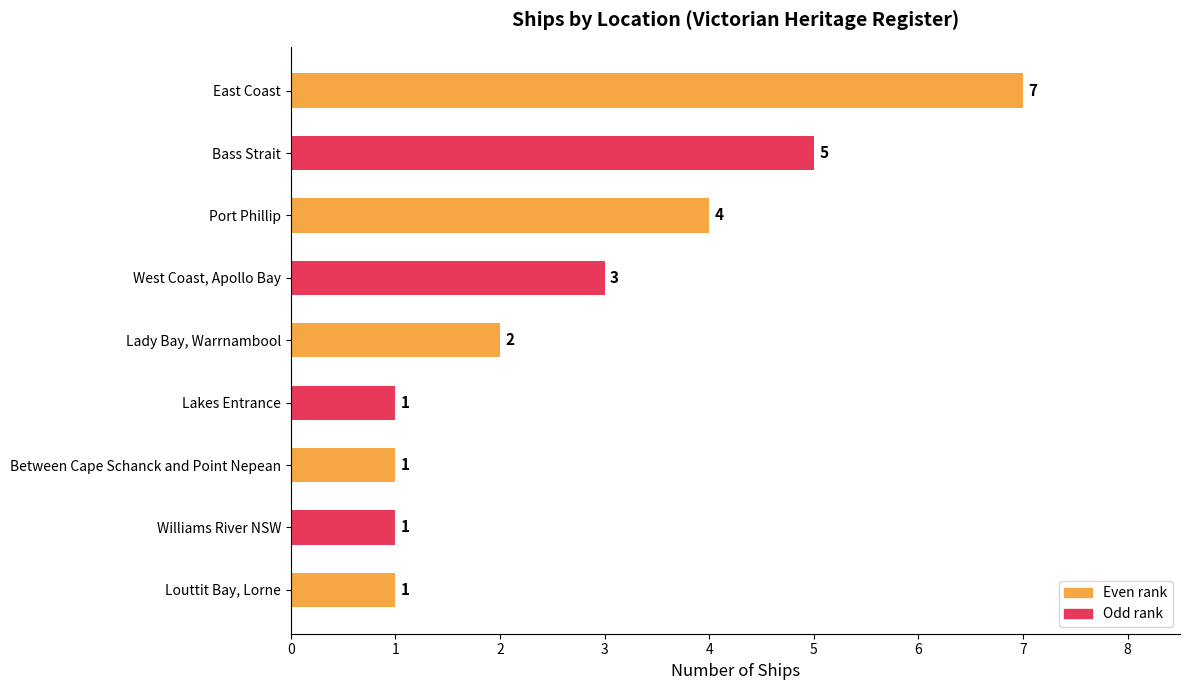

What is the minimum value shown in the chart?

1